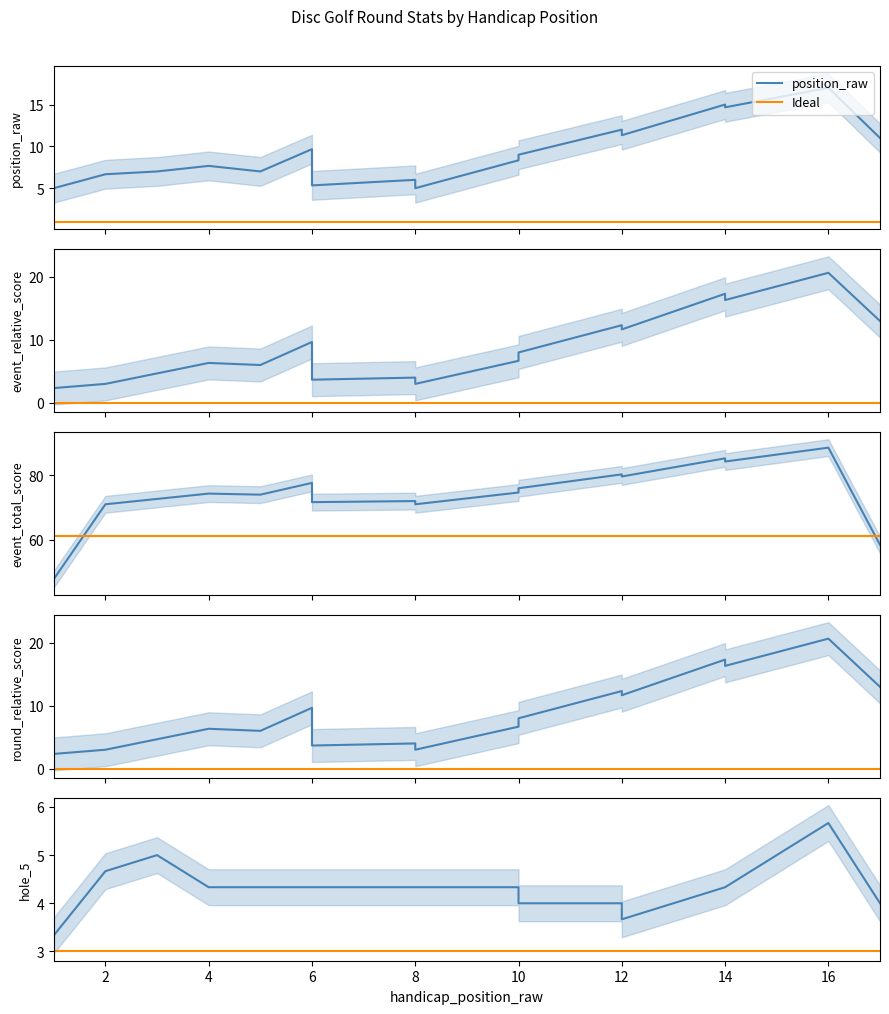

How many values in the position_raw series are below 10?

8